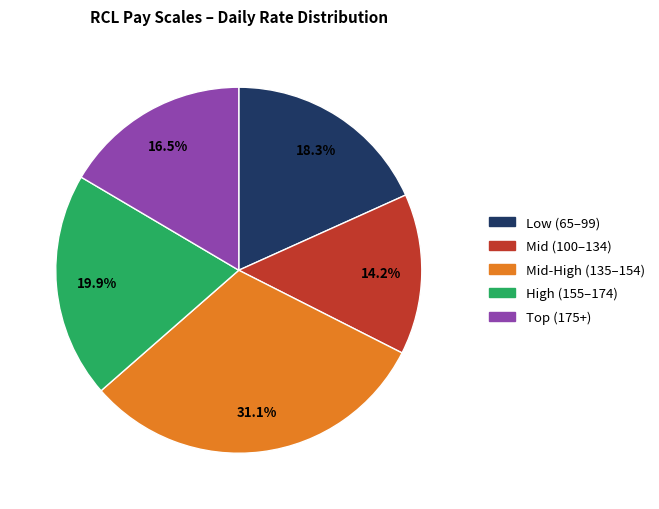

Is there any slice that represents more than half of the pie?

No